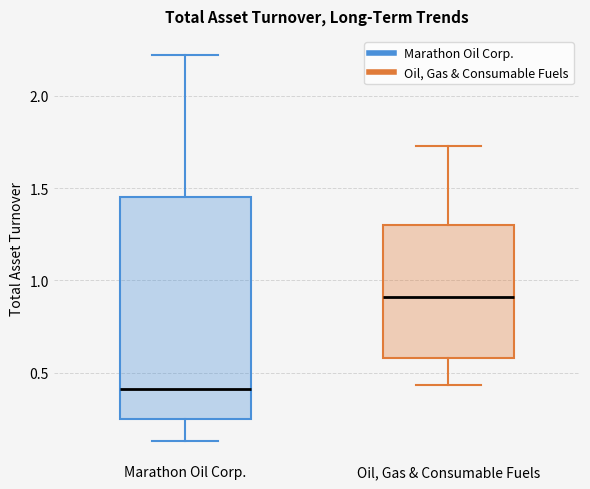

Reading left to right, transcribe this box plot: for each box, give where its median line is, the range the box spans, and where its two whiskers end, as read against the y-axis. The values are not printed on the chart, so give them approximately, as read against the axis.

Marathon Oil Corp.: median 0.40, box 0.25 to 1.45, whiskers 0.15 to 2.20
Oil, Gas & Consumable Fuels: median 0.90, box 0.60 to 1.30, whiskers 0.45 to 1.75